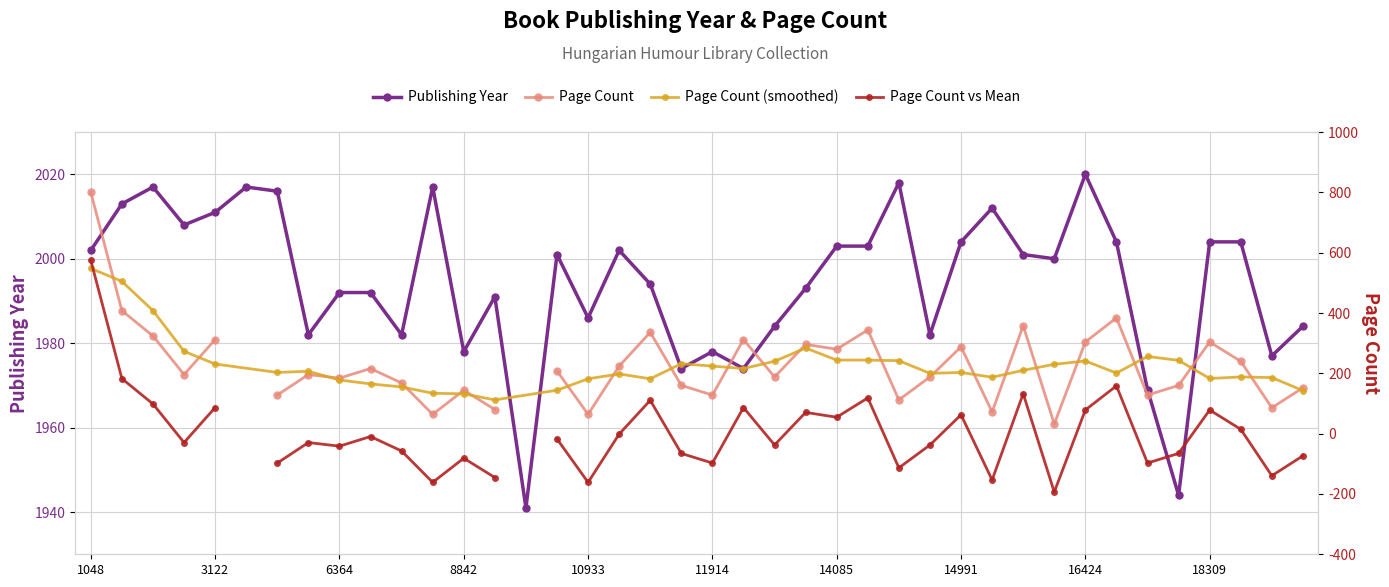

How many interior local valleys (lower than both neighbors) does the data have?

12